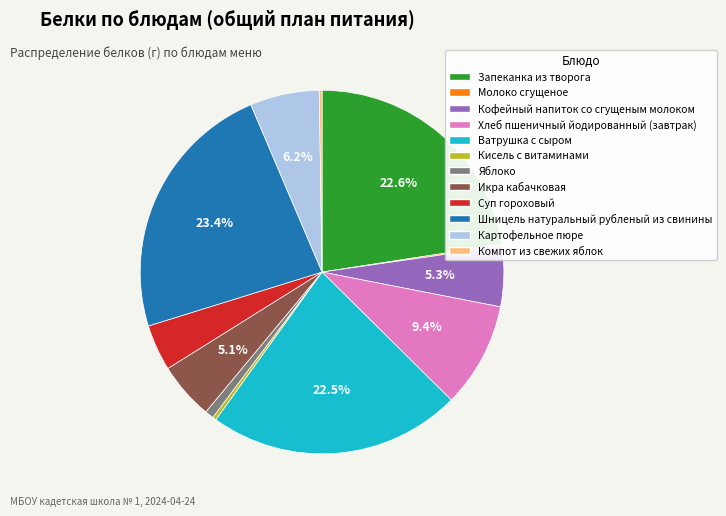

Is there any slice that represents more than half of the pie?

No